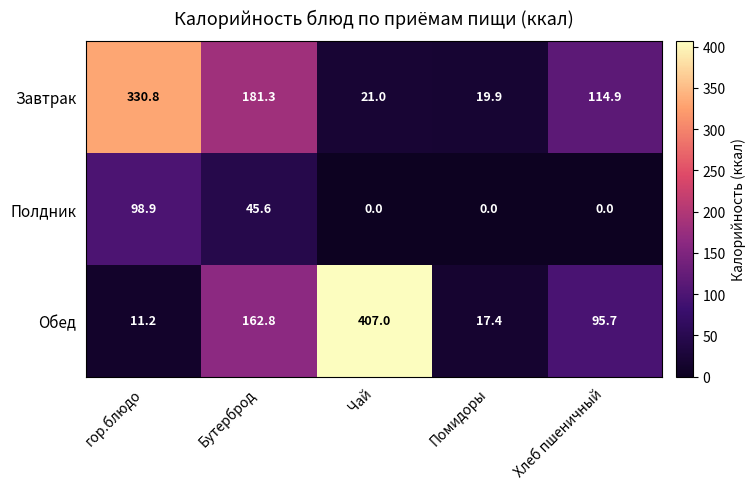

At how many categories does at least one series exceed 85?

4